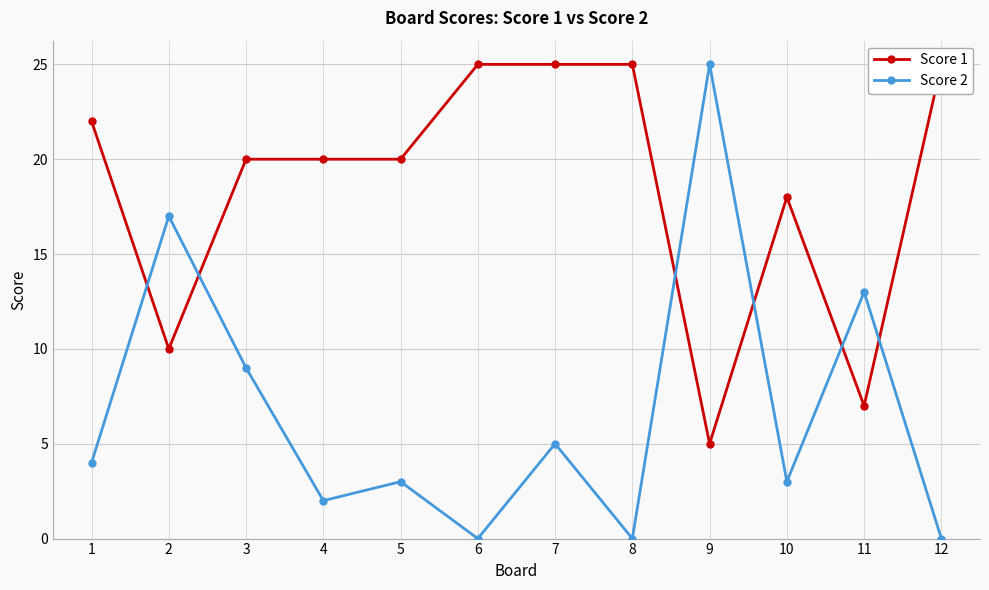

What is the value of the Score 1 point at the 11th from the left?

7